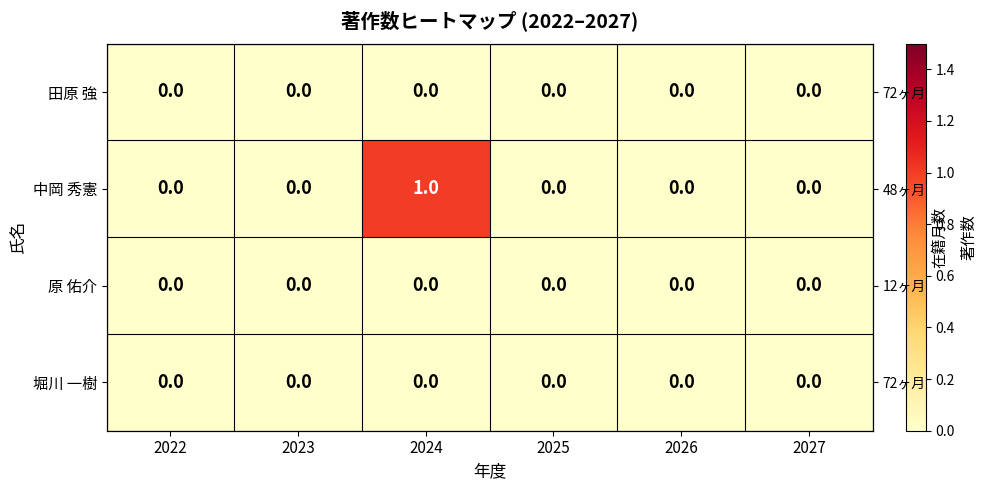

What is the sum of all 中岡 秀憲 values?

1